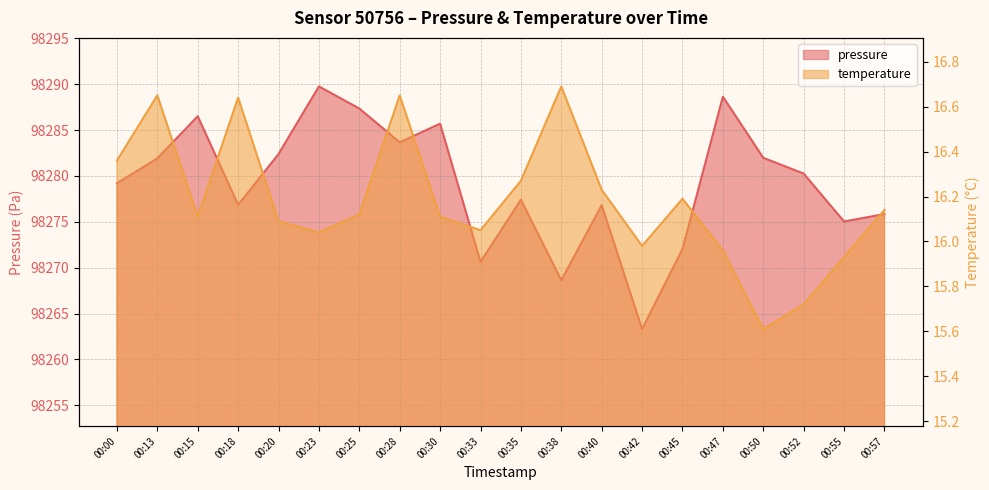

Is the value of pressure at 00:00 greater than the value of temperature at 00:33?

Yes